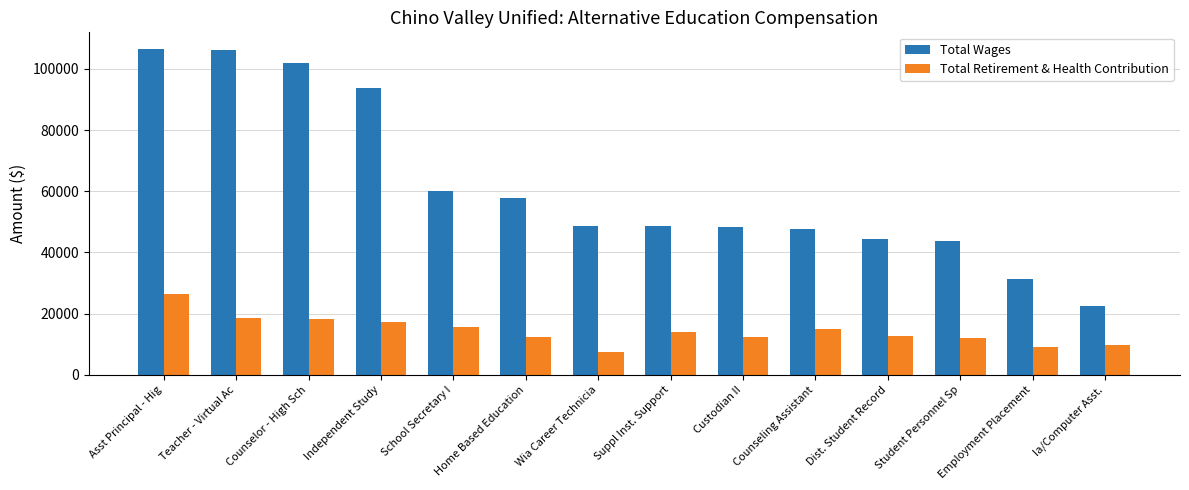

How many bars are there in each group?

2